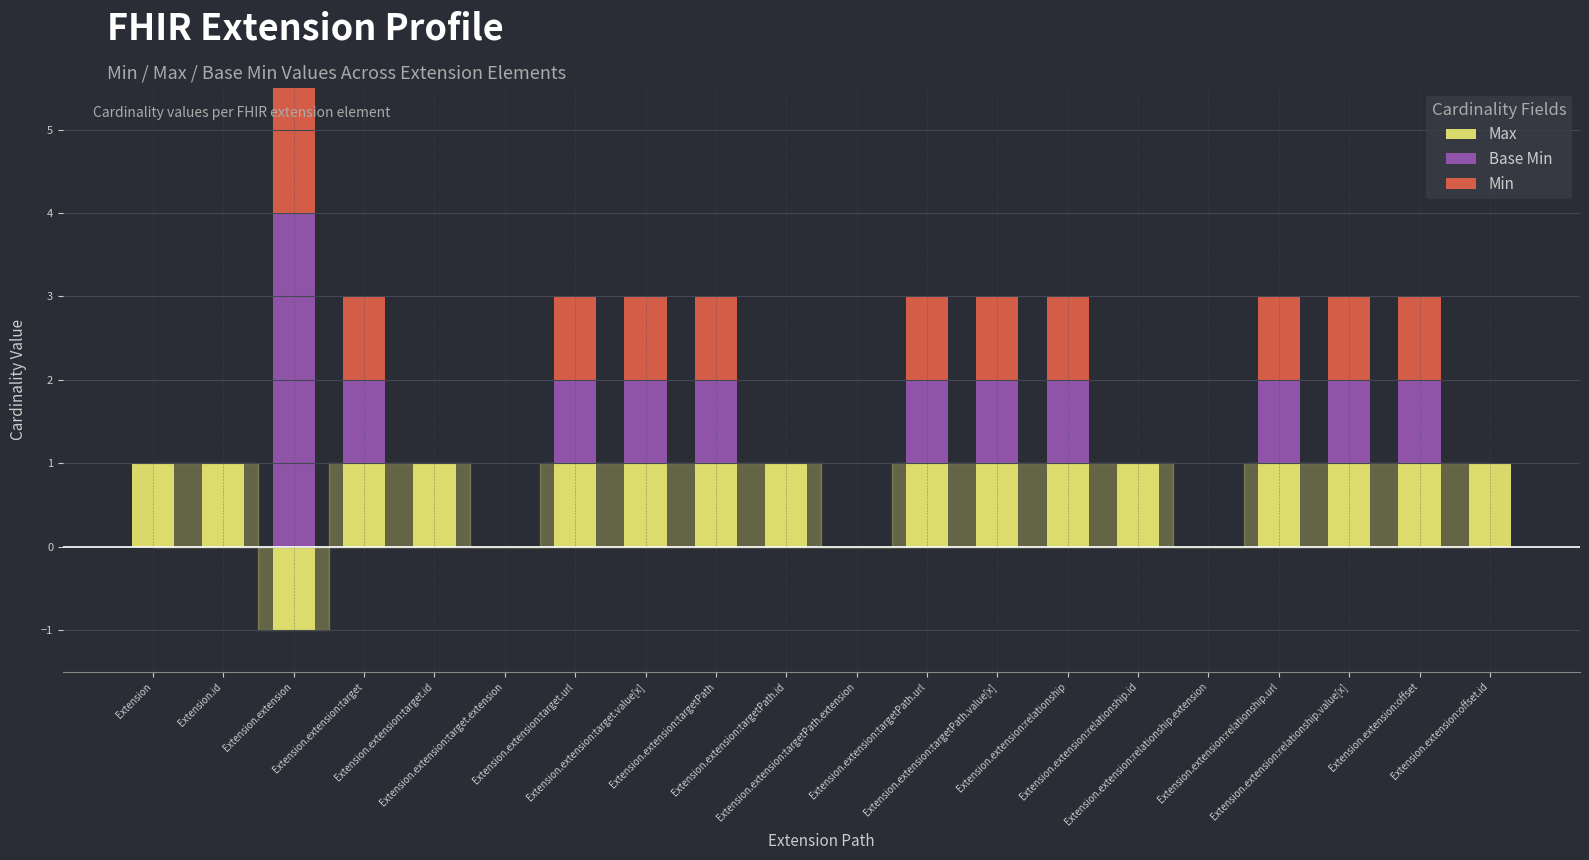

How many bars are there in each group?

3